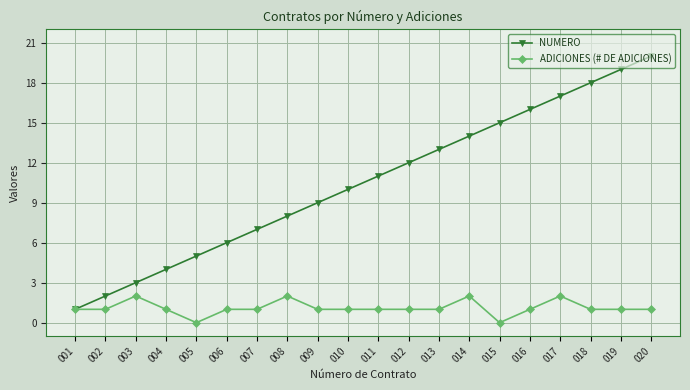

Rank the series by their maximum value, from lowest to highest.

ADICIONES (# DE ADICIONES), NUMERO